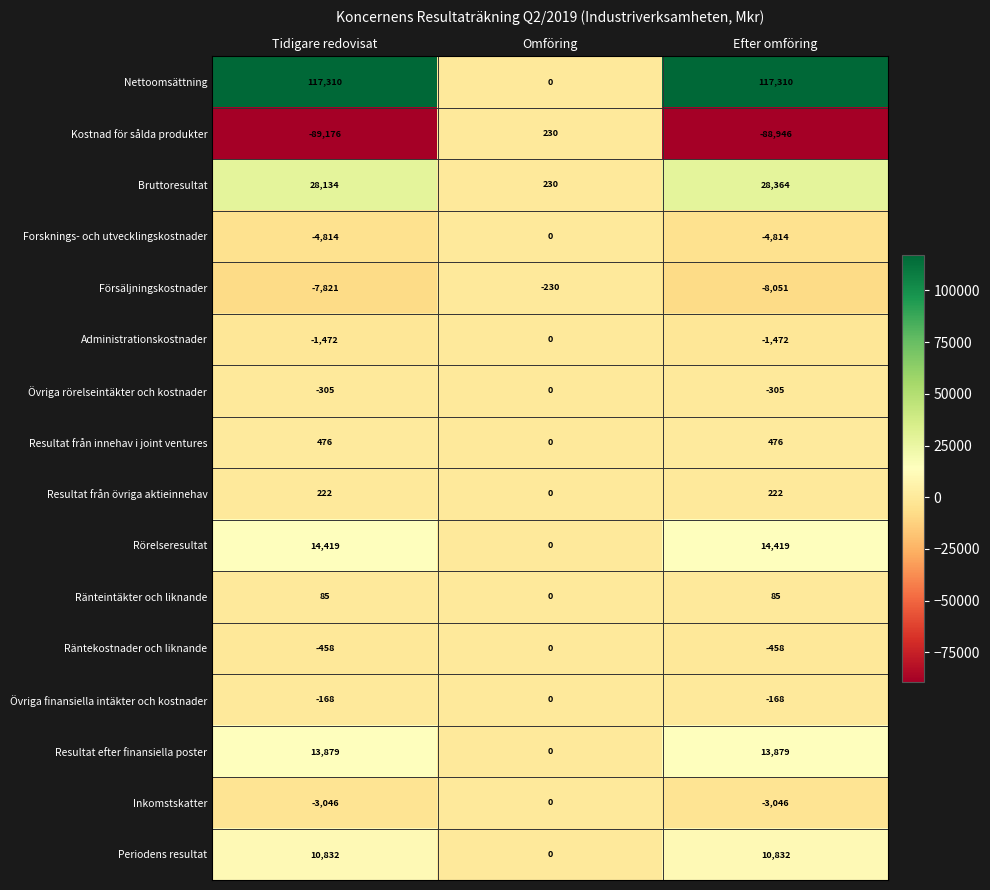

What is the total value across all series at Tidigare redovisat?

78097